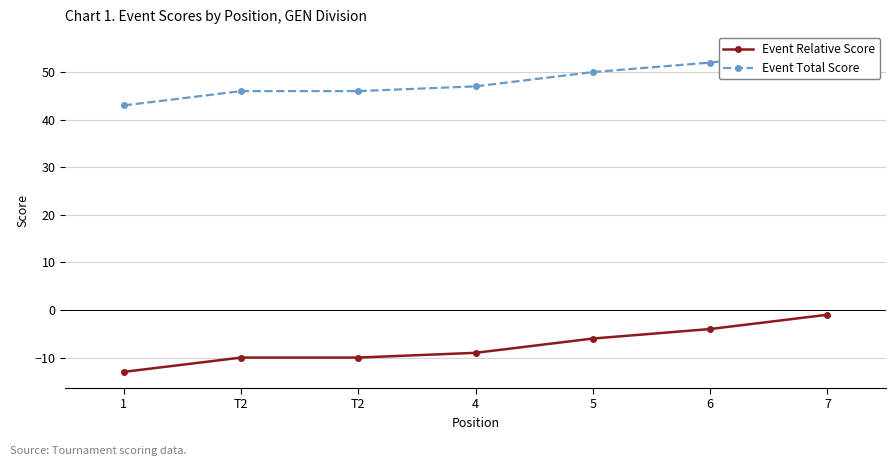

What is the smallest value displayed?

-13